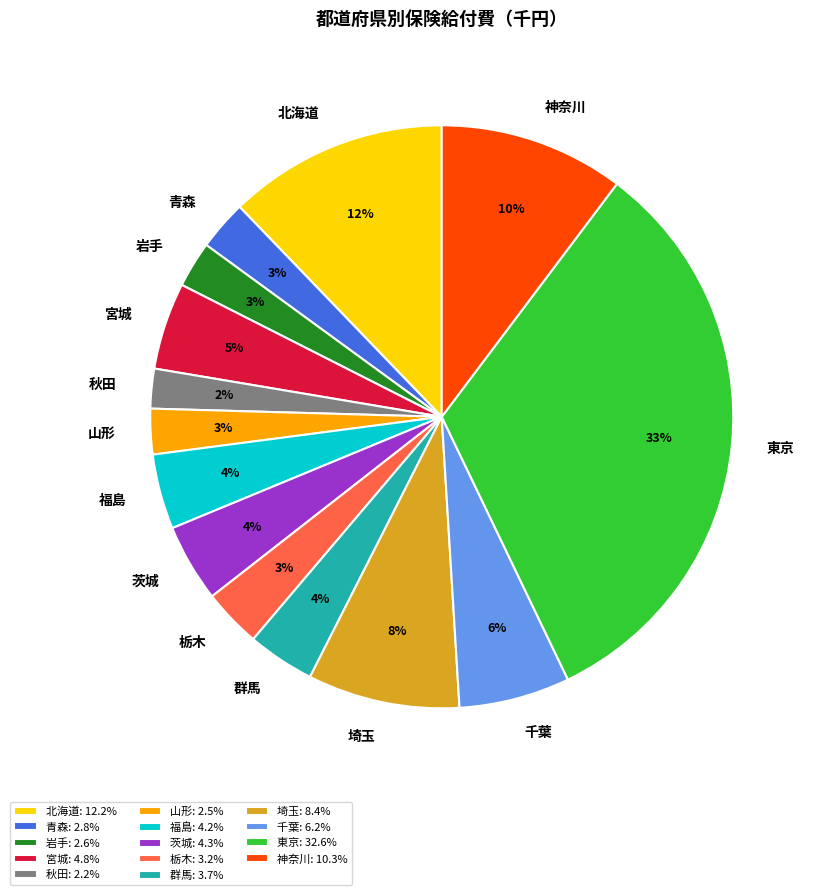

To the nearest percent, what is the combined percentage of 岩手 and 茨城?

7%